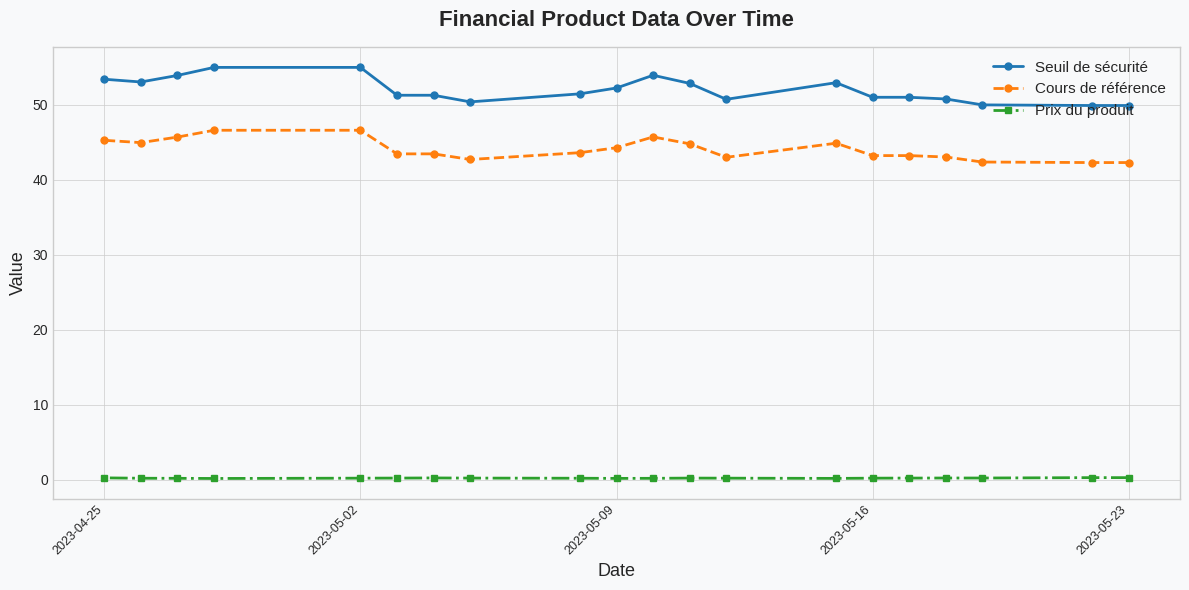

At 2023-05-16, list the series in order from largest to smallest.

Seuil de sécurité, Cours de référence, Prix du produit